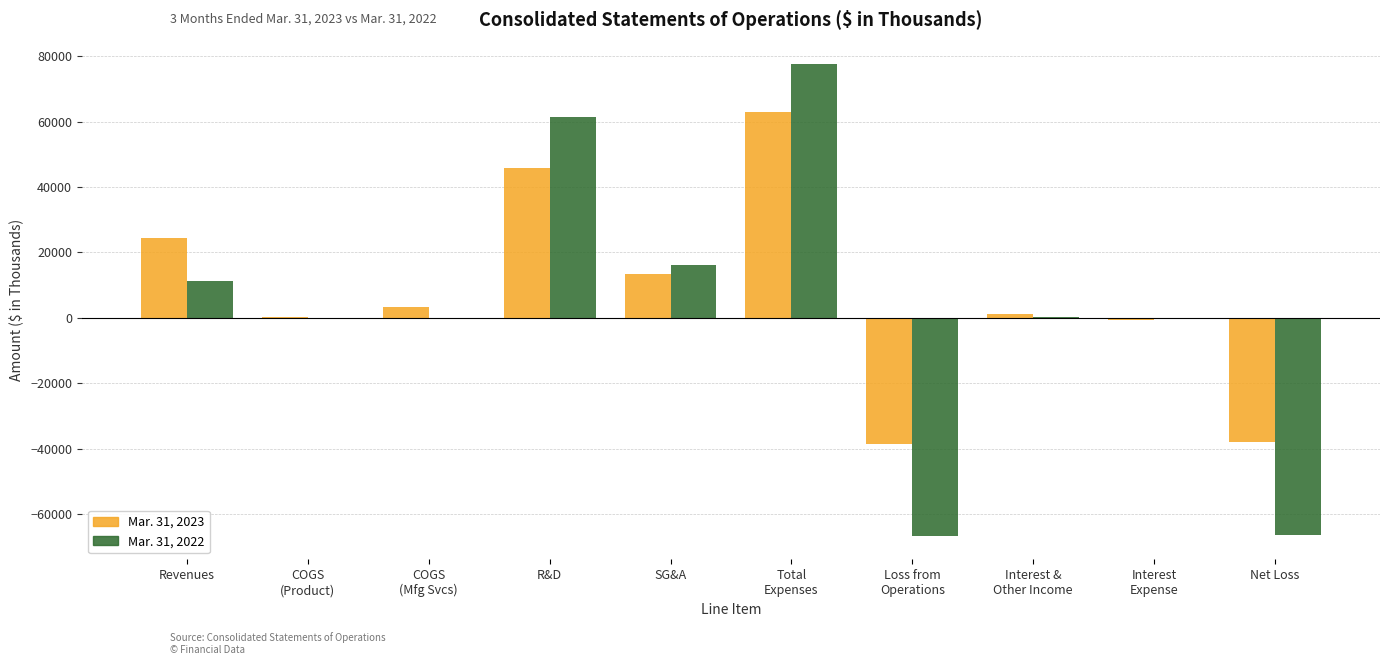

The Mar. 31, 2023 series shows -38009 at Net Loss. True or false?

True